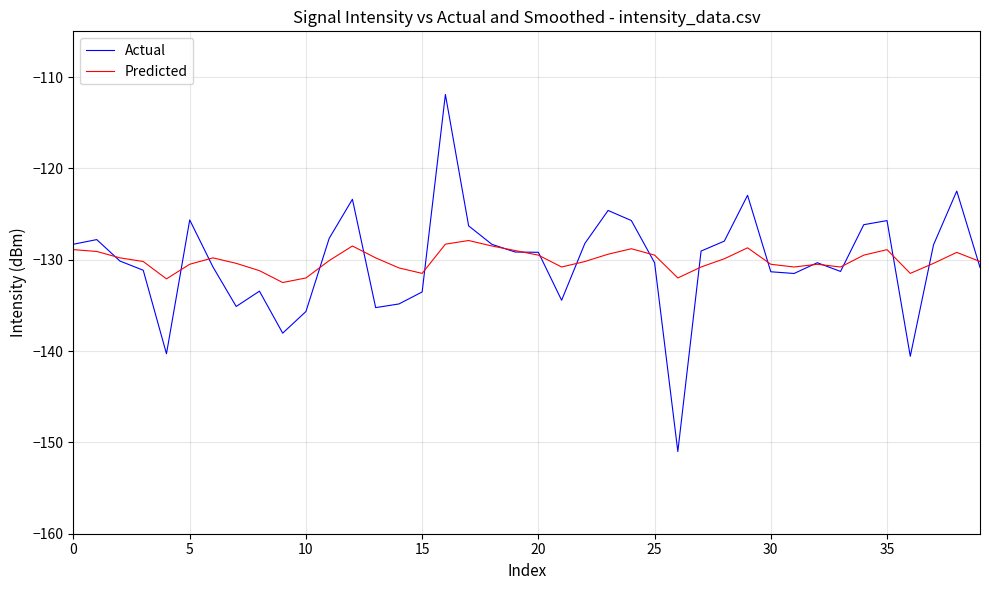

What is the lowest value of the Predicted series?

-132.5